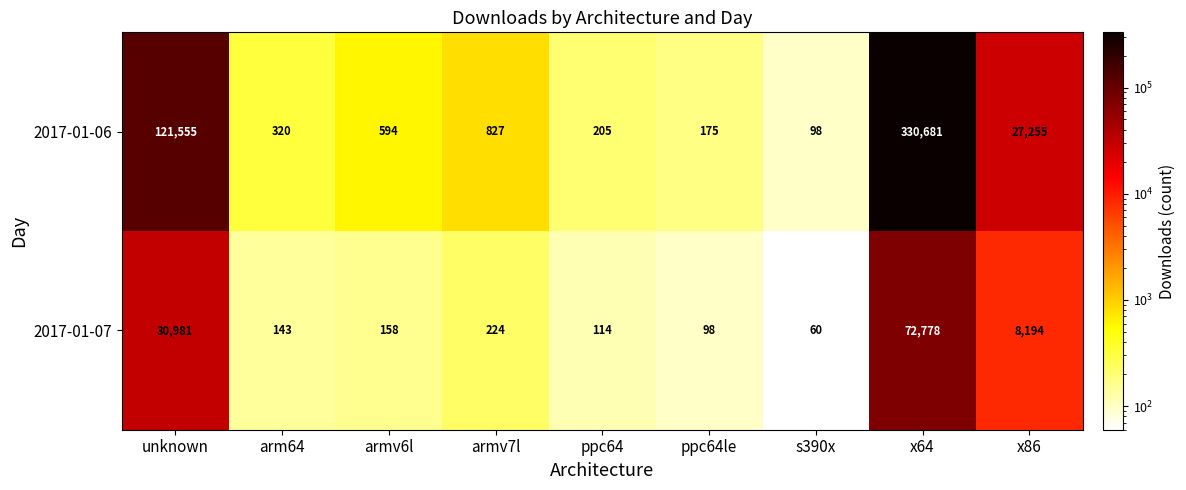

What is the difference between the maximum and minimum values in the 2017-01-07 series?

72718